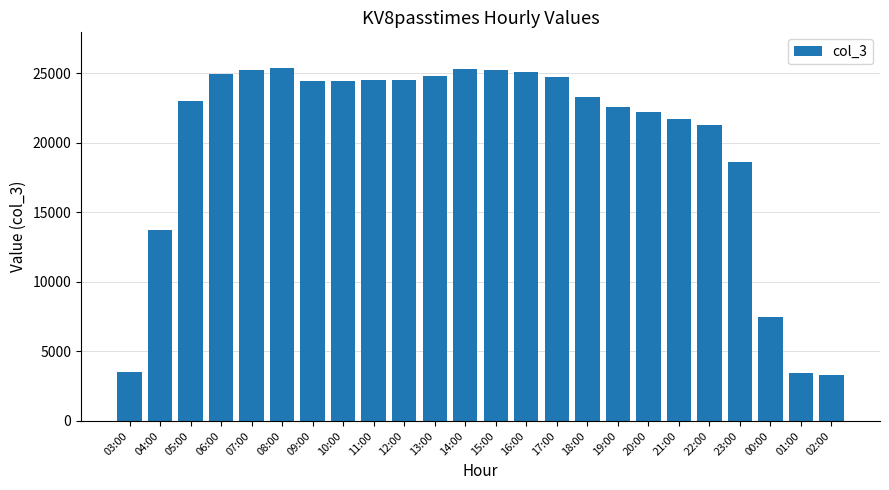

The value at 18:00 is 23271. True or false?

True